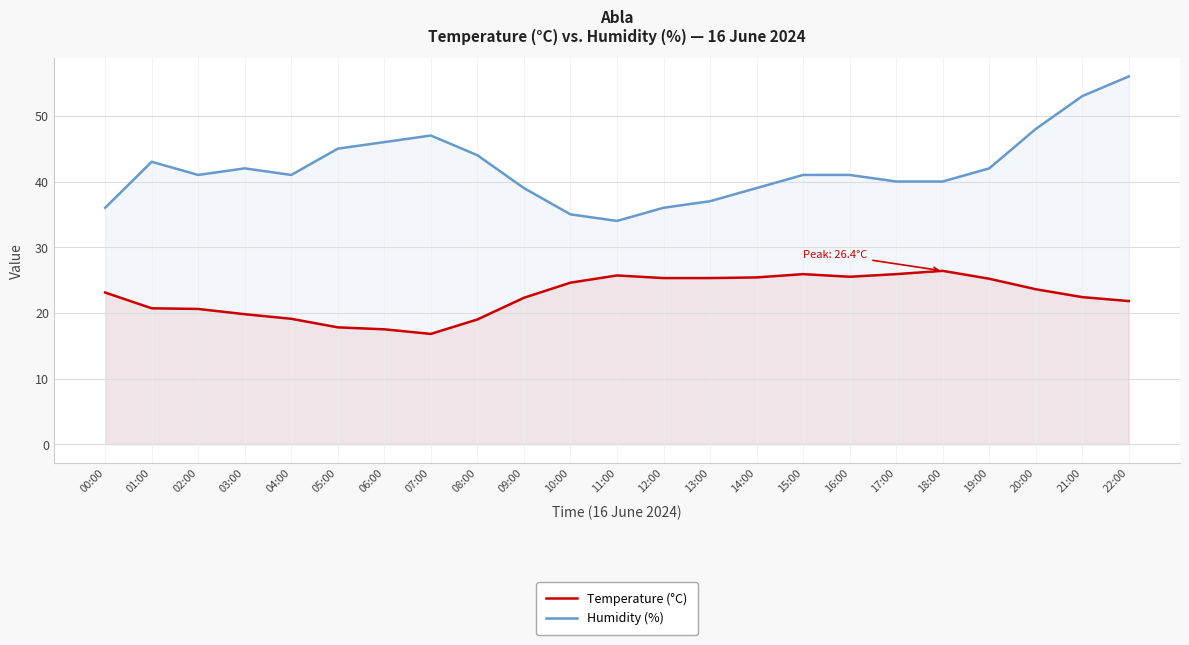

How many interior local valleys does the Temperature (°C) series have?

2